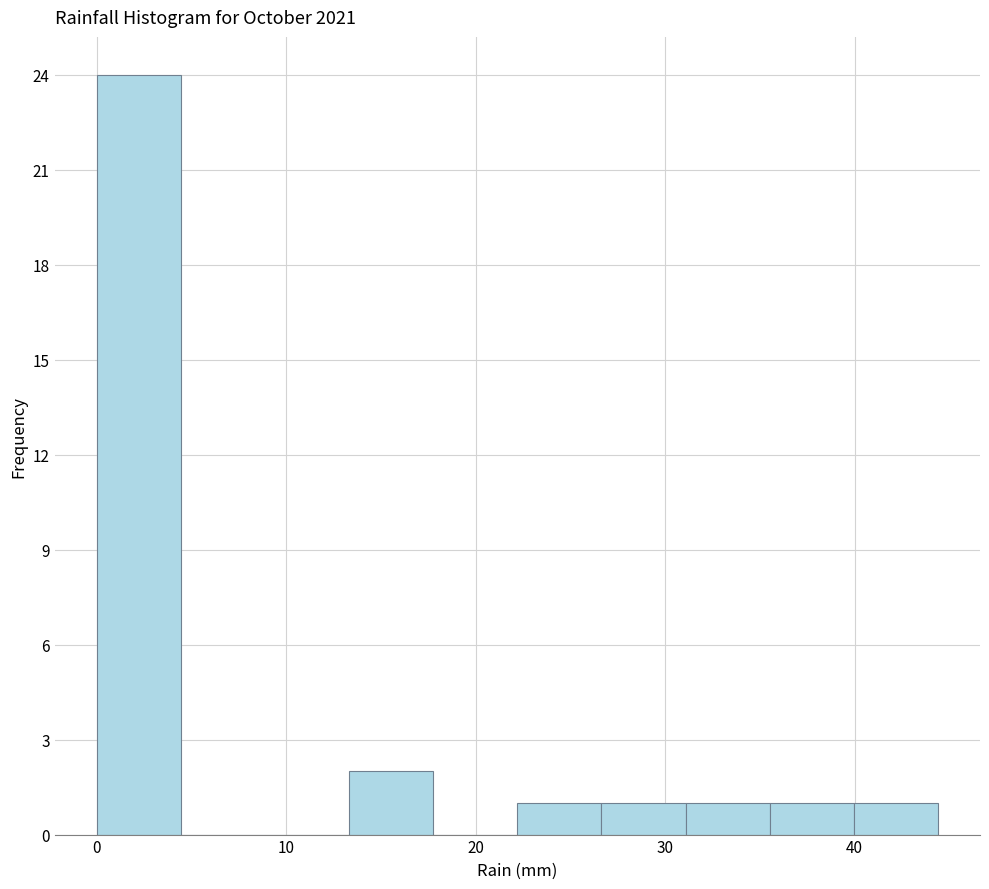

Reading left to right, transcribe this chart: for each bar, give the range it covers on the x-axis and its height. Neither the bar edges nor the heights are printed on the chart, so give them approximately, as read against the axes.

0 to 4: 24
4 to 9: 0
9 to 13: 0
13 to 18: 2
18 to 22: 0
22 to 27: 1
27 to 31: 1
31 to 36: 1
36 to 40: 1
40 to 44: 1